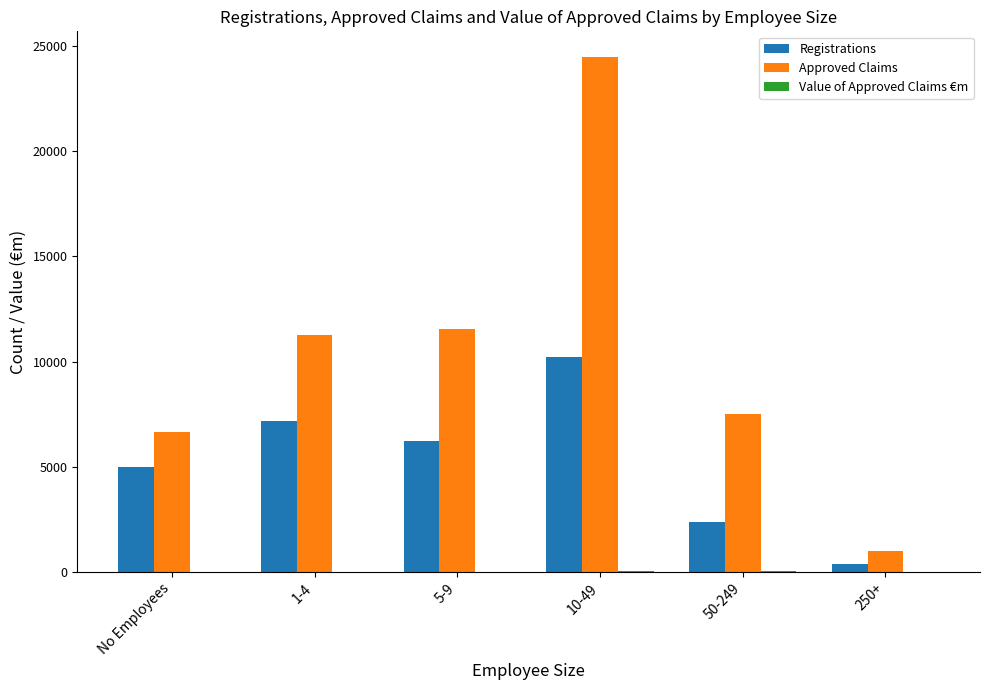

What is the sum of all Approved Claims values?

62478.0